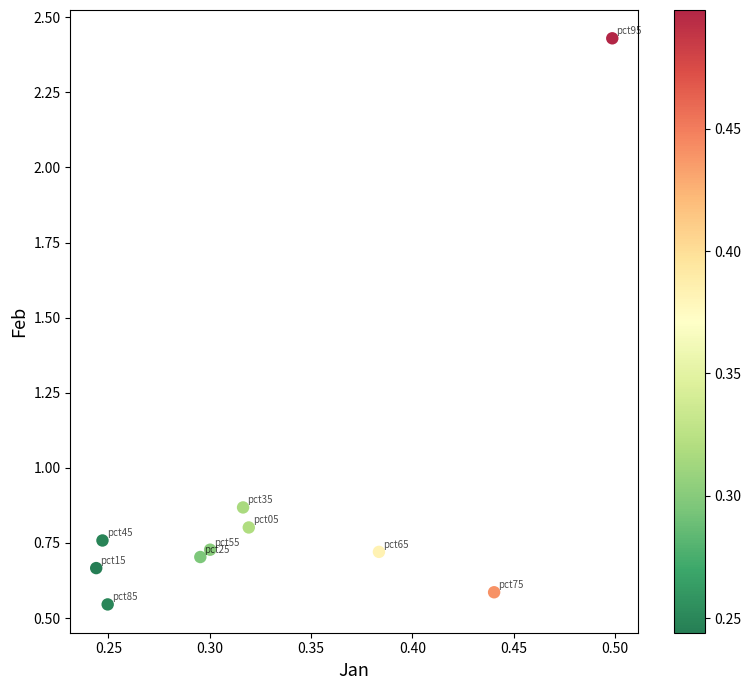

What is the range of X values (max minus min)?

0.3